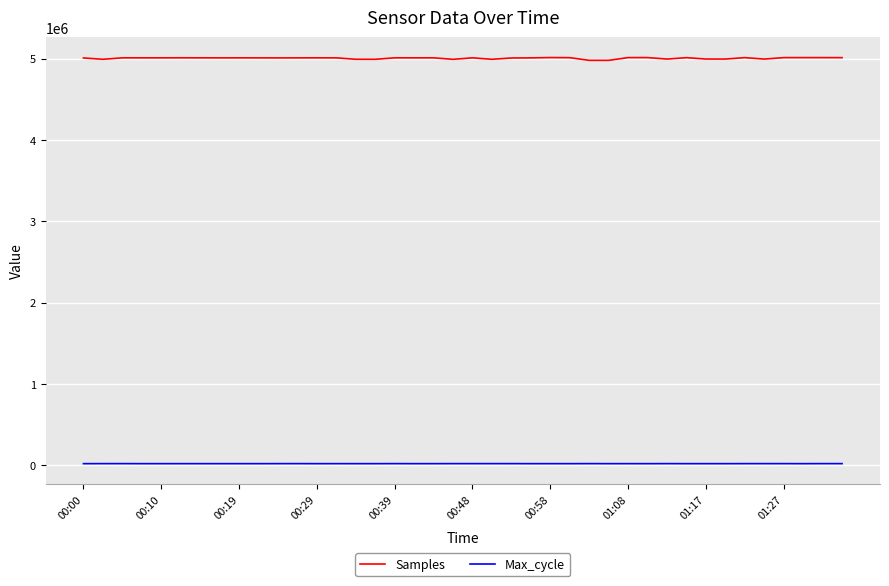

Which series has the widest spread of values?

Samples